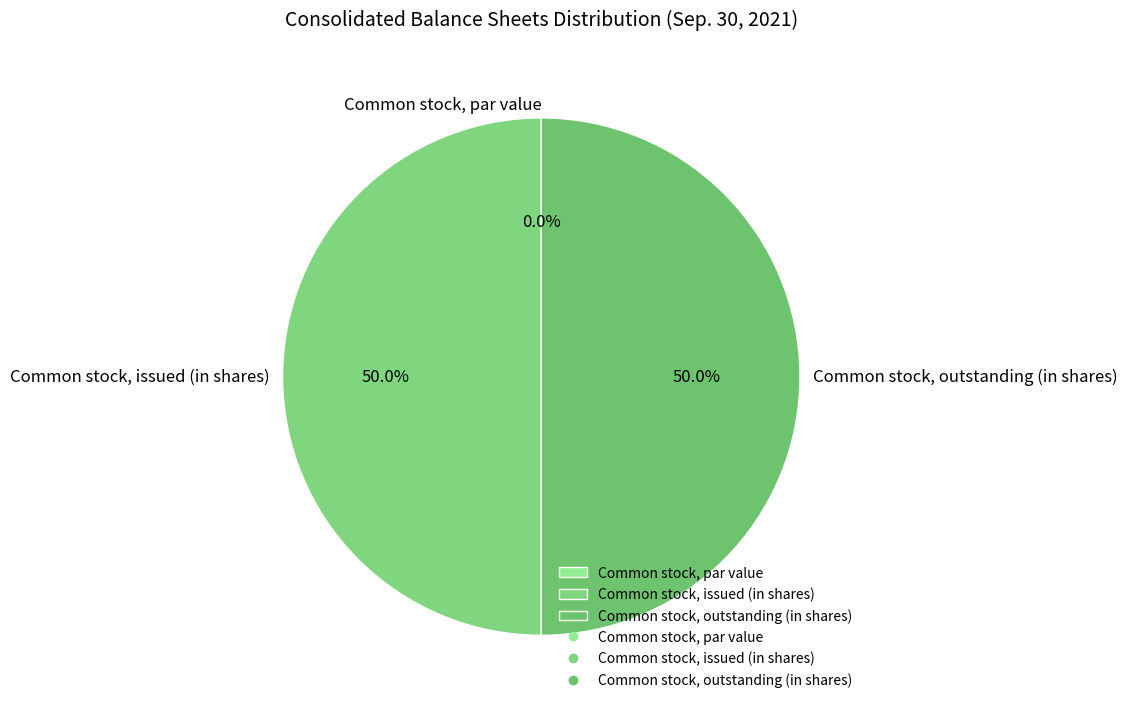

What percentage is NOT represented by Common stock, outstanding (in shares)?

50.0%